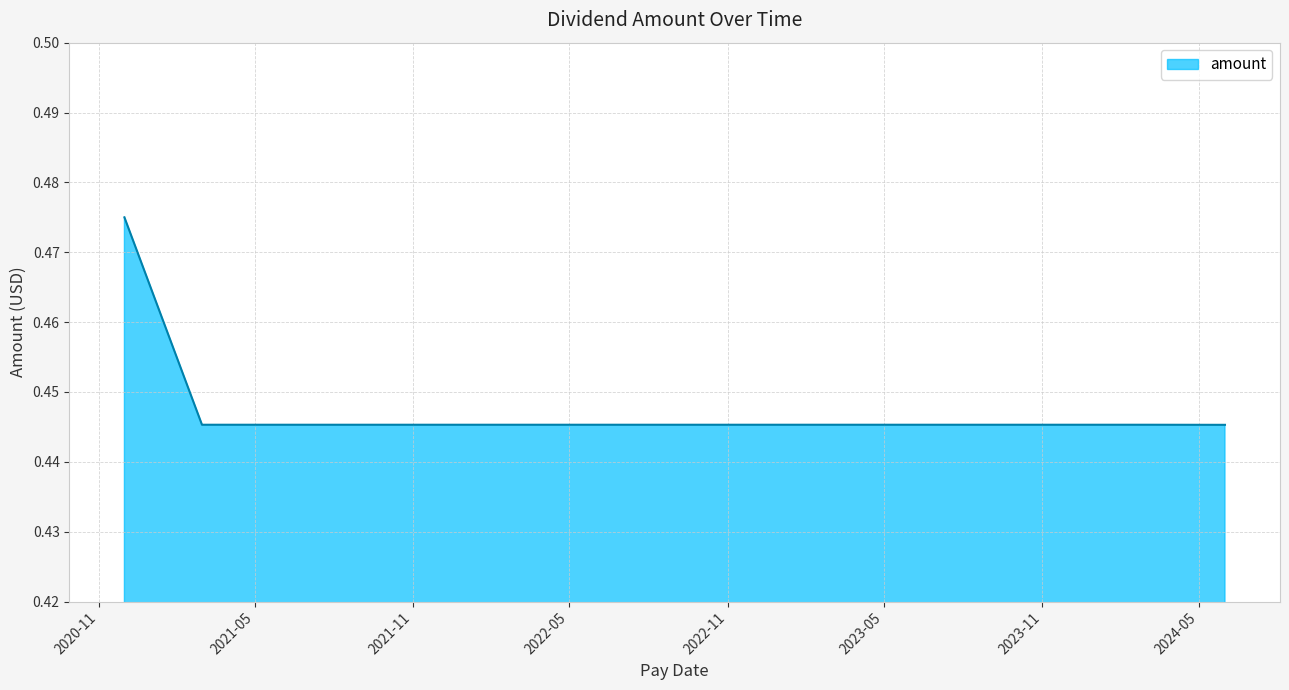

How many lines are shown in the chart?

1